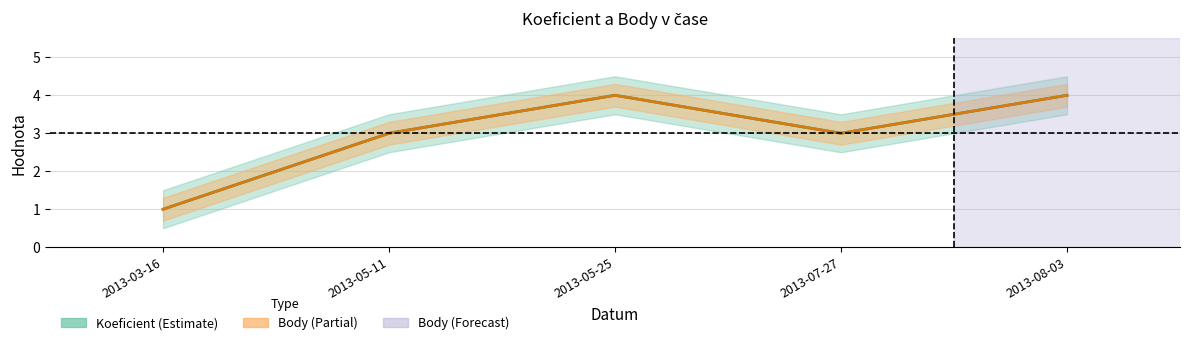

What is the label of the 5th point from the left?

2013-08-03